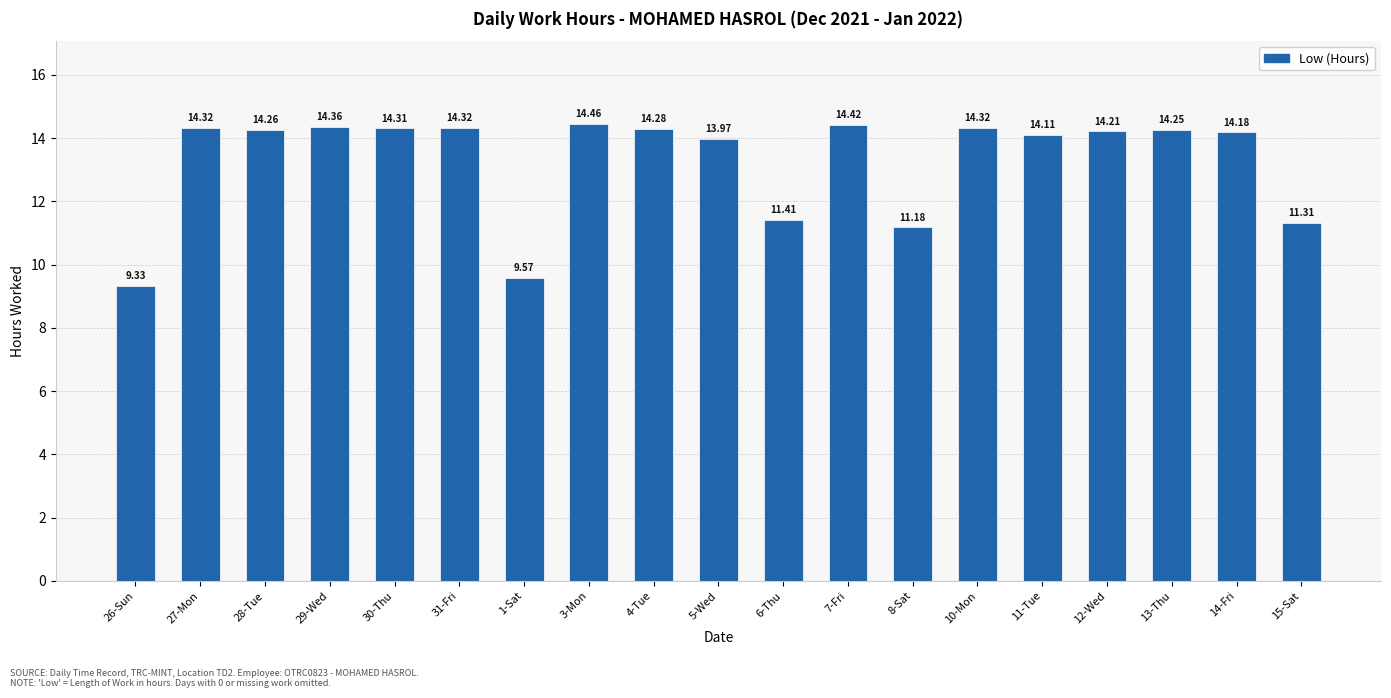

Does the chart contain stacked bars?

No